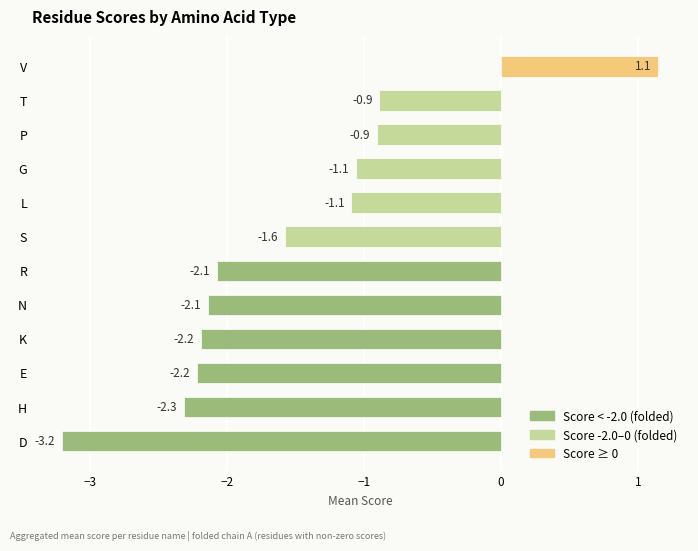

Between K and T, which is larger?

T